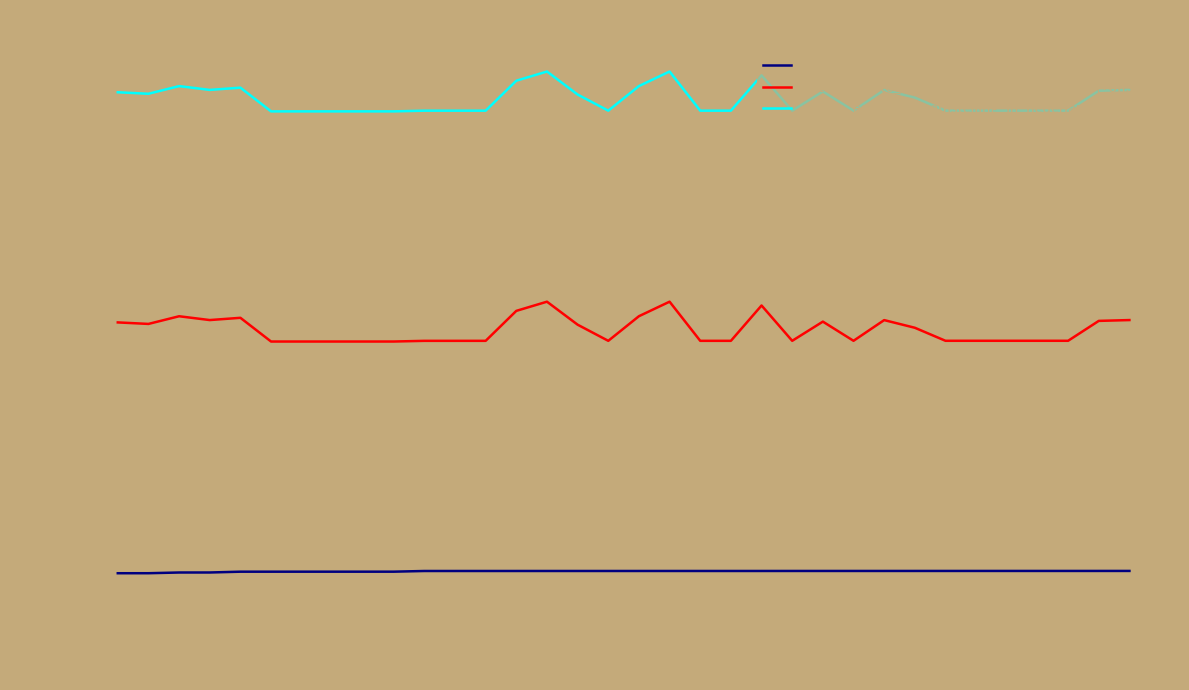

What is the difference between the maximum and minimum values in the datum_eerste_tenaamstelling_in_nederland (+offset) series?

519479